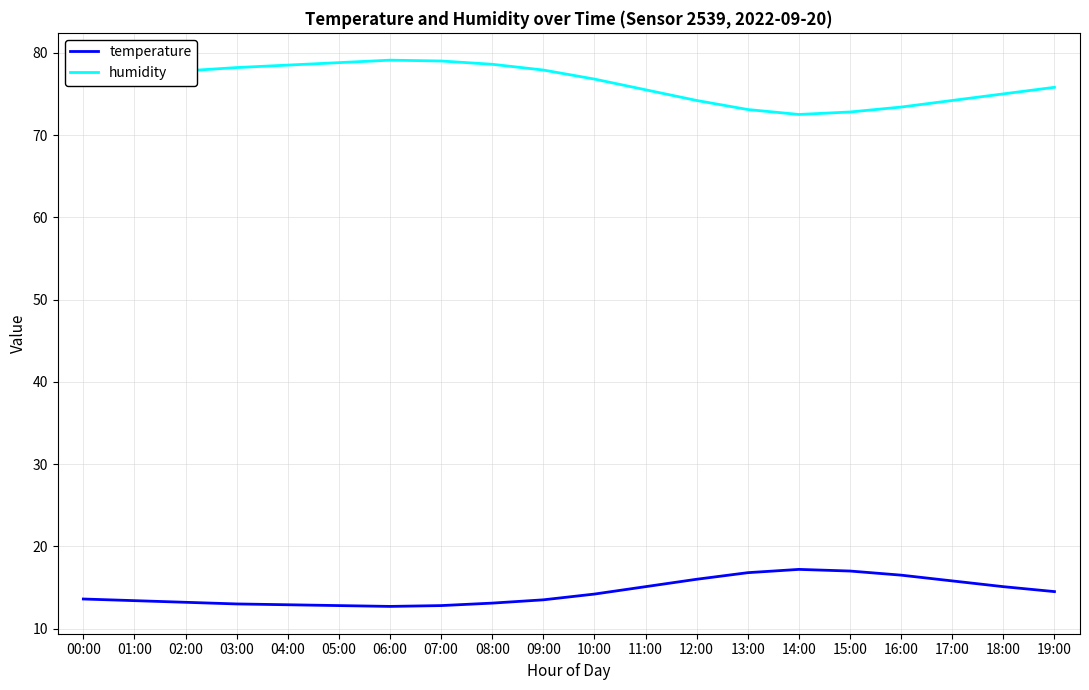

True or false: temperature has a value of 20.8 at 03:00.

False